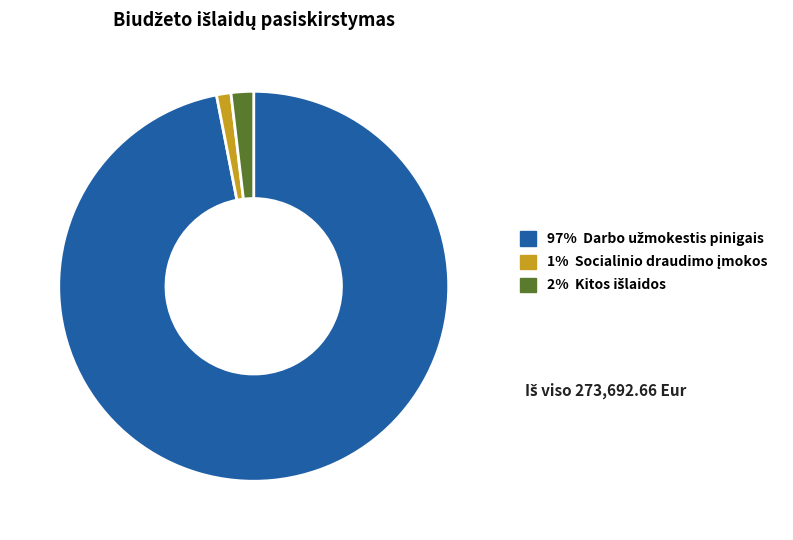

Is there any slice that represents more than half of the pie?

Yes